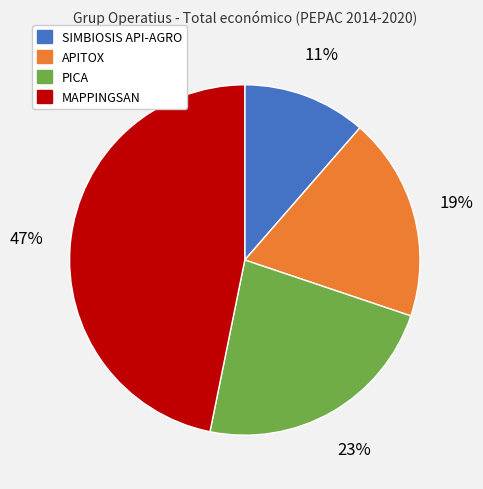

Do MAPPINGSAN and APITOX together represent more than half of the pie?

Yes